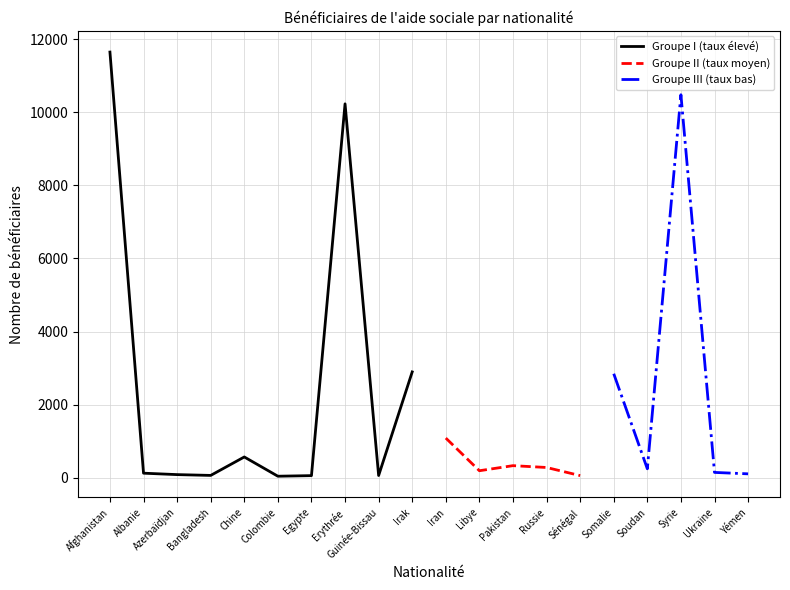

What is the sum of all values?

41524